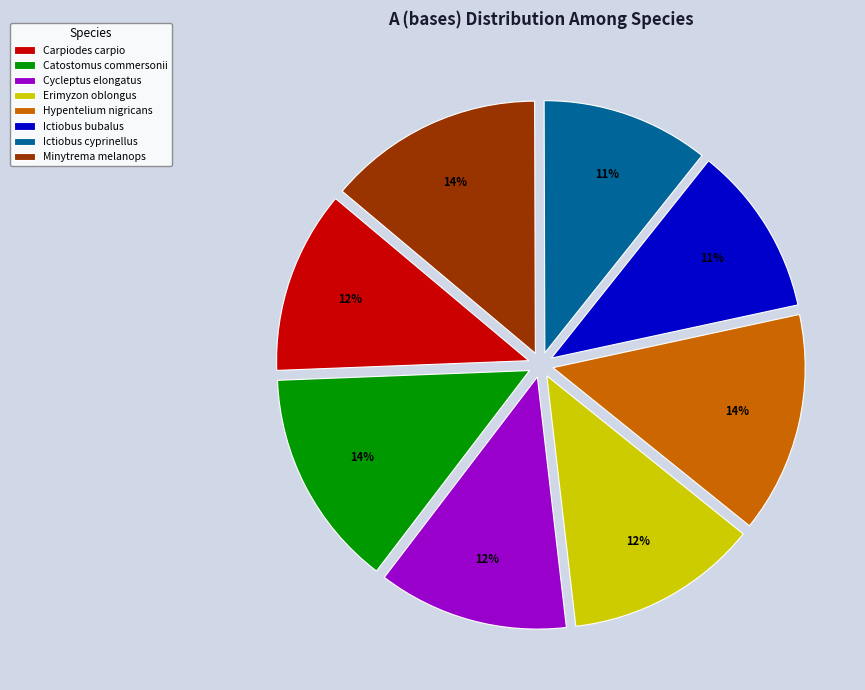

How many segments does this pie chart have?

8